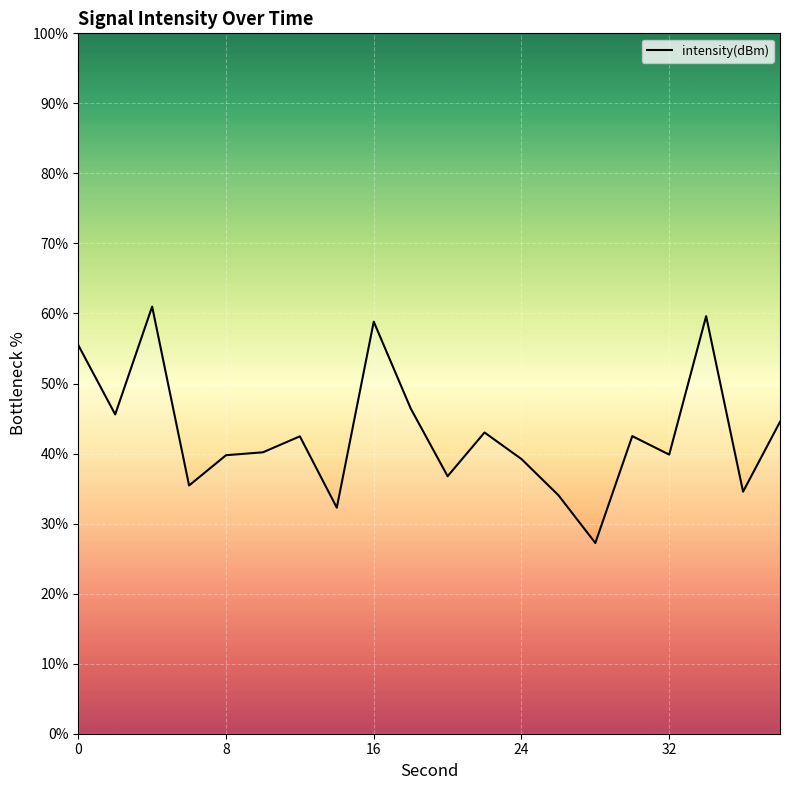

What is the maximum value shown in the chart?

61.0